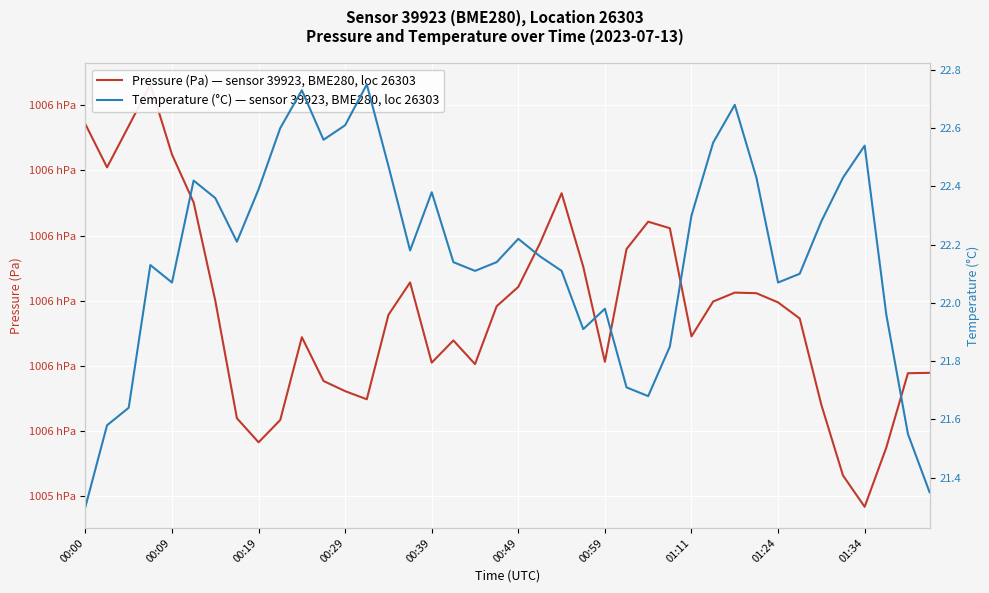

What position from the left is 22?

23